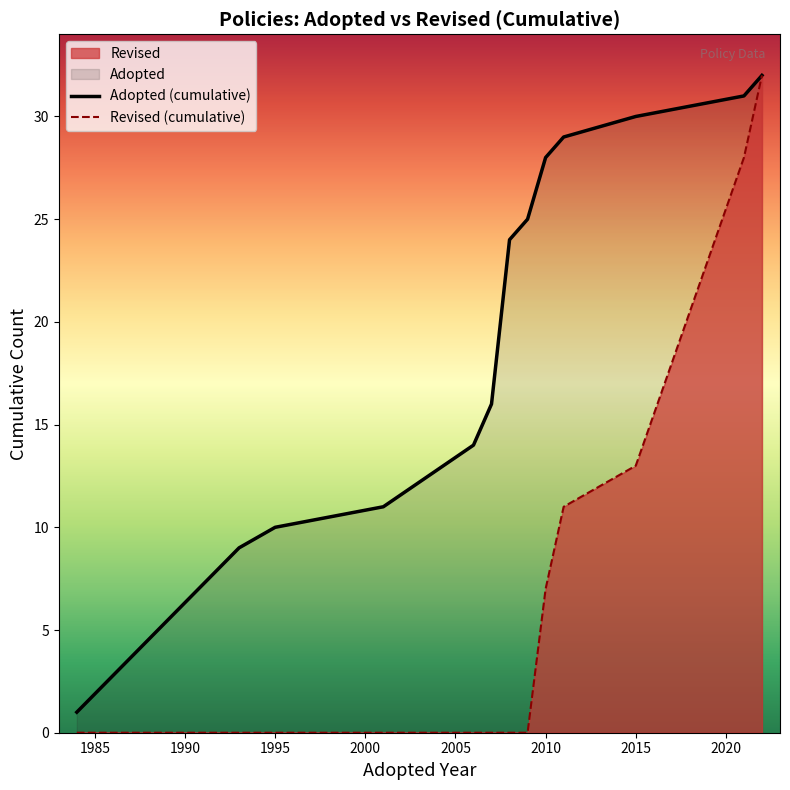

True or false: Adopted (cumulative) has more than 2 interior local peaks.

False